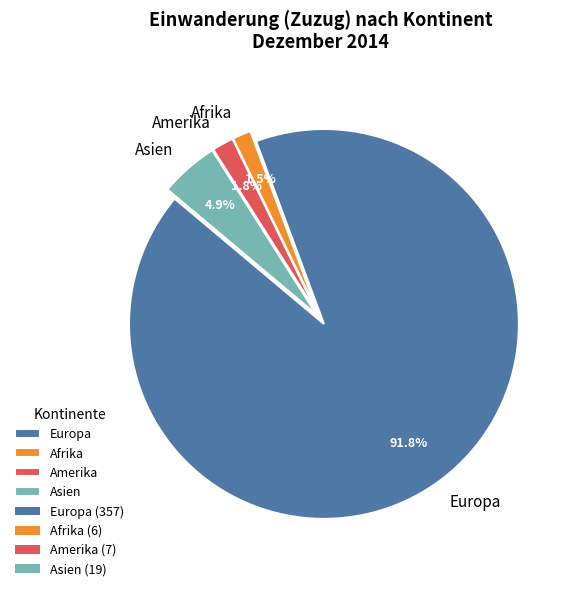

What is the majority slice?

Europa